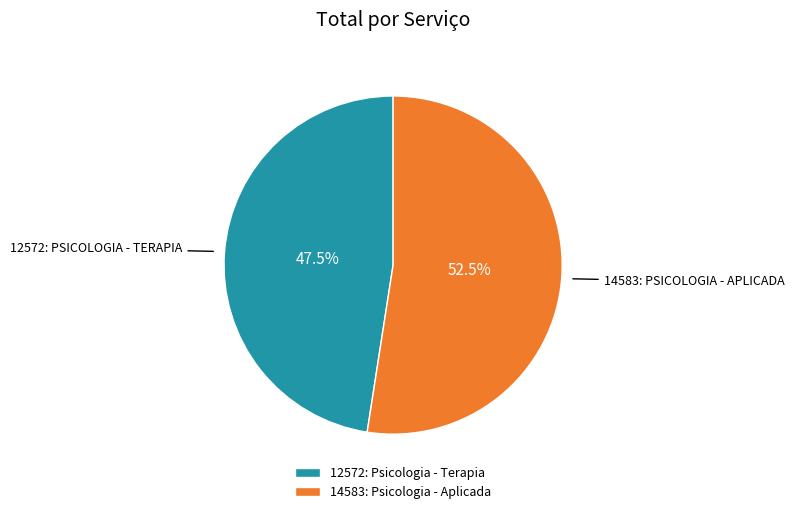

To the nearest percent, what is the combined percentage of 14583: Psicologia - Aplicada and 12572: Psicologia - Terapia?

100%